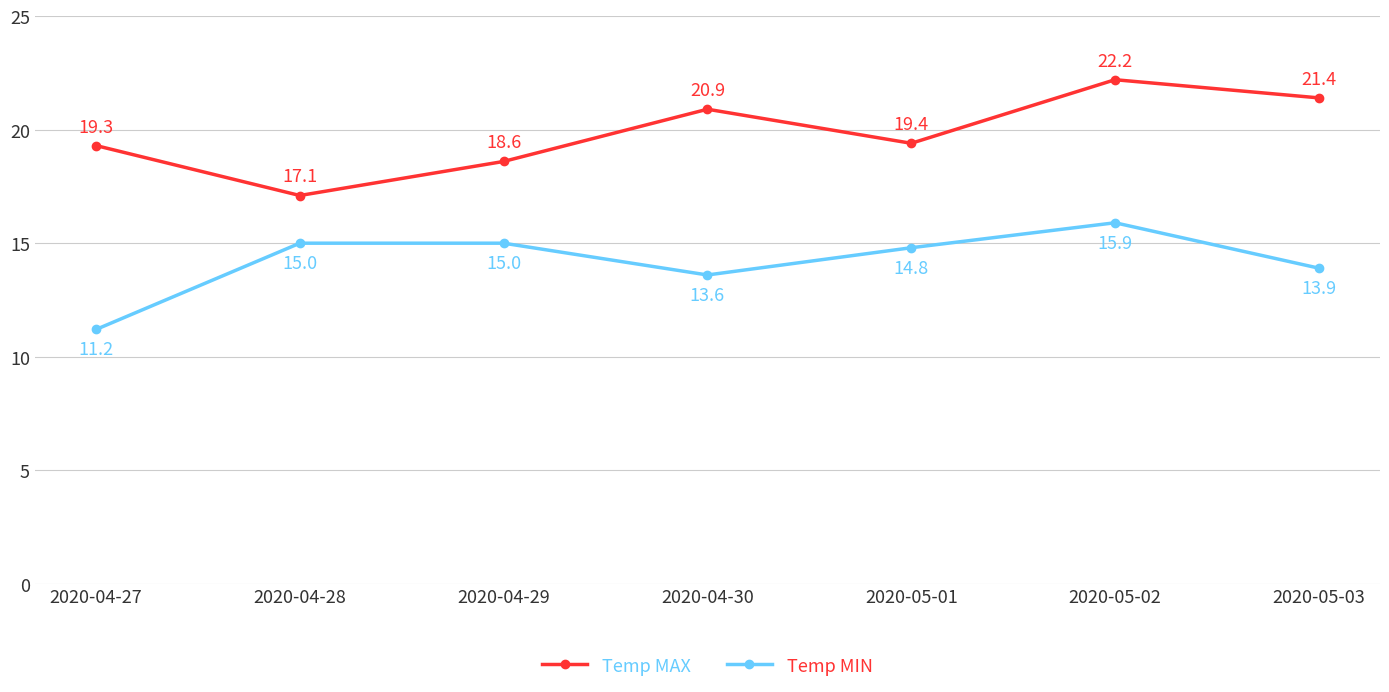

What are all the series names shown in the legend?

Temp MAX, Temp MIN